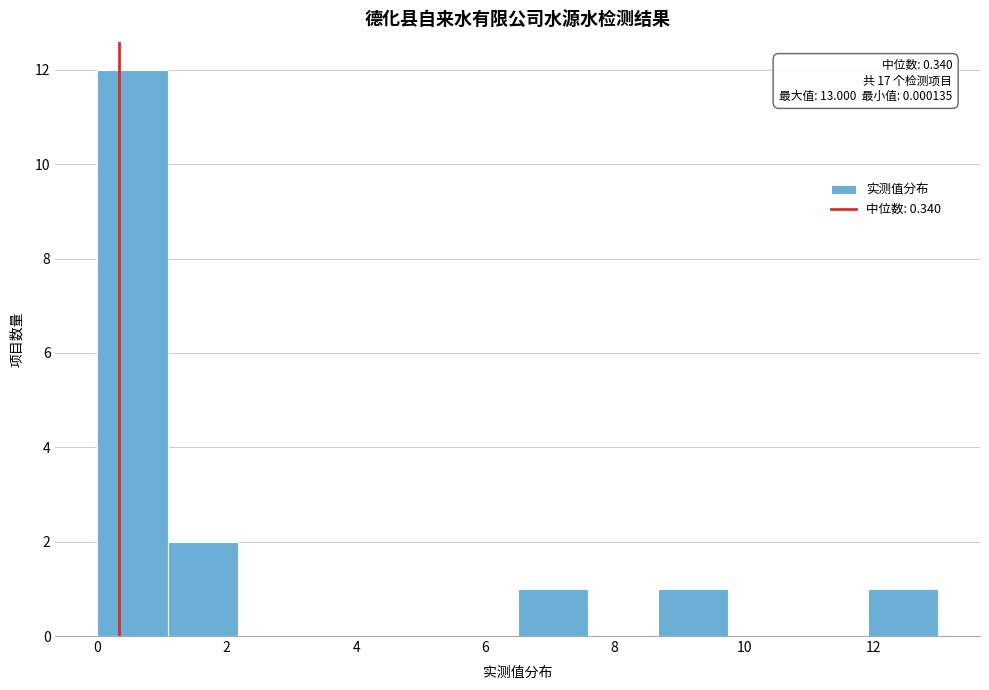

Over which range of the x-axis is the bar tallest?

0.0 to 1.0